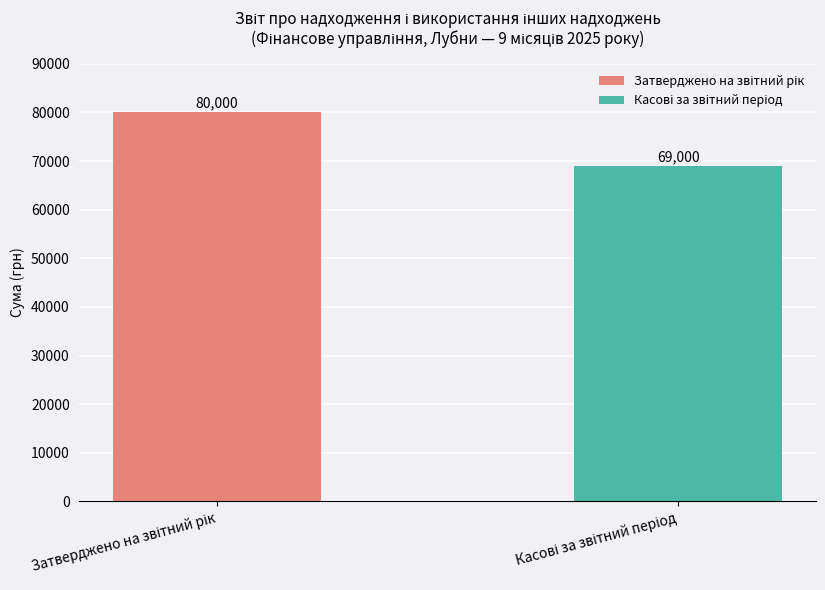

What is the greatest value displayed?

80000